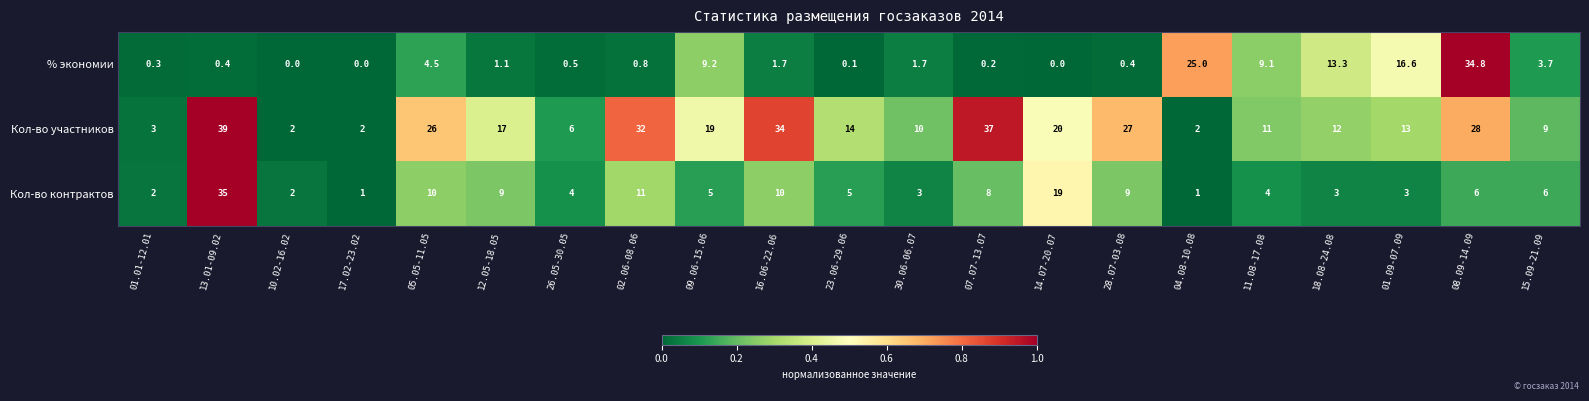

Between 23.06-29.06 and 30.06-06.07, which series saw the biggest shift?

Кол-во участников